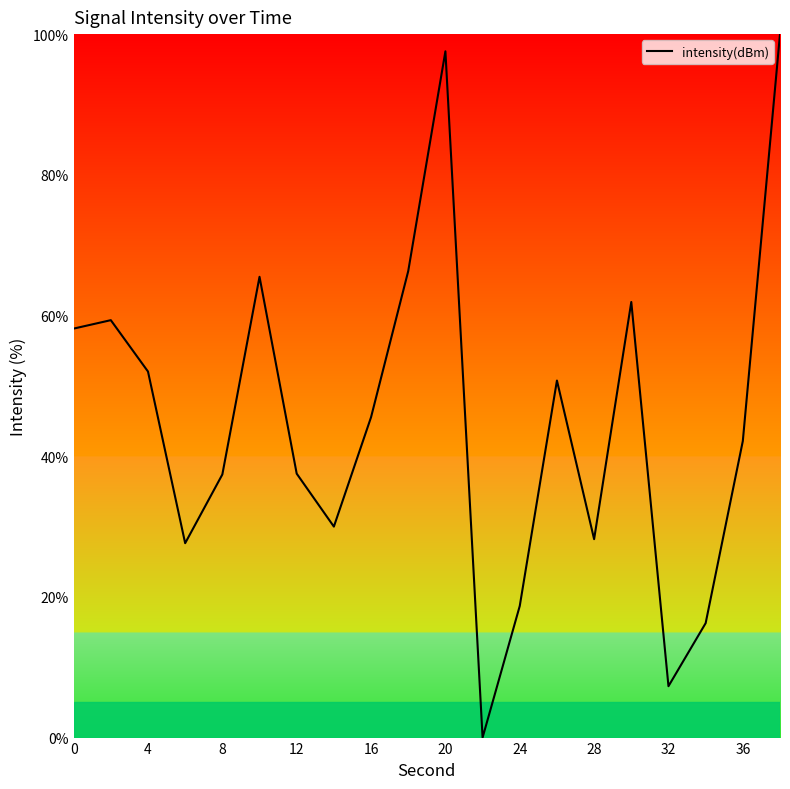

Does the chart have visible grid lines?

No